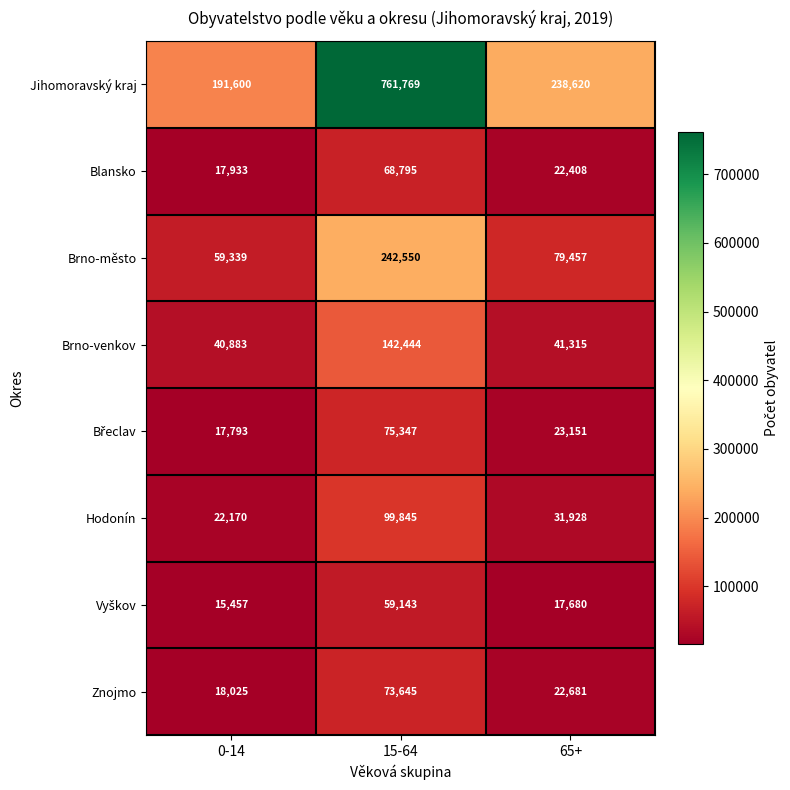

True or false: Blansko has a value of 7197 at 65+.

False